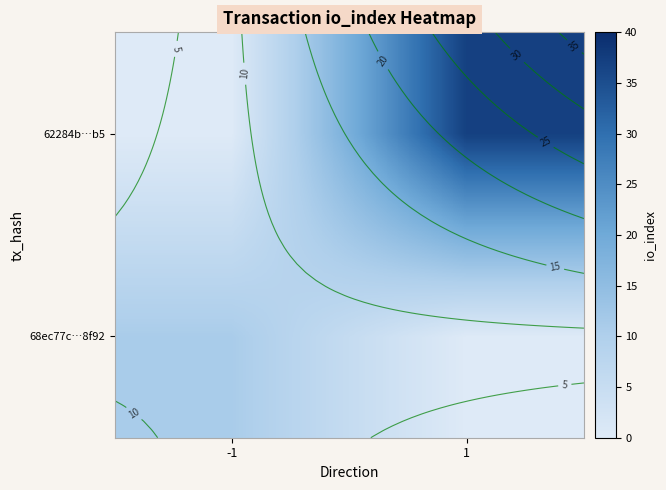

True or false: 62284b…b5 has a value of 37 at 1.

True